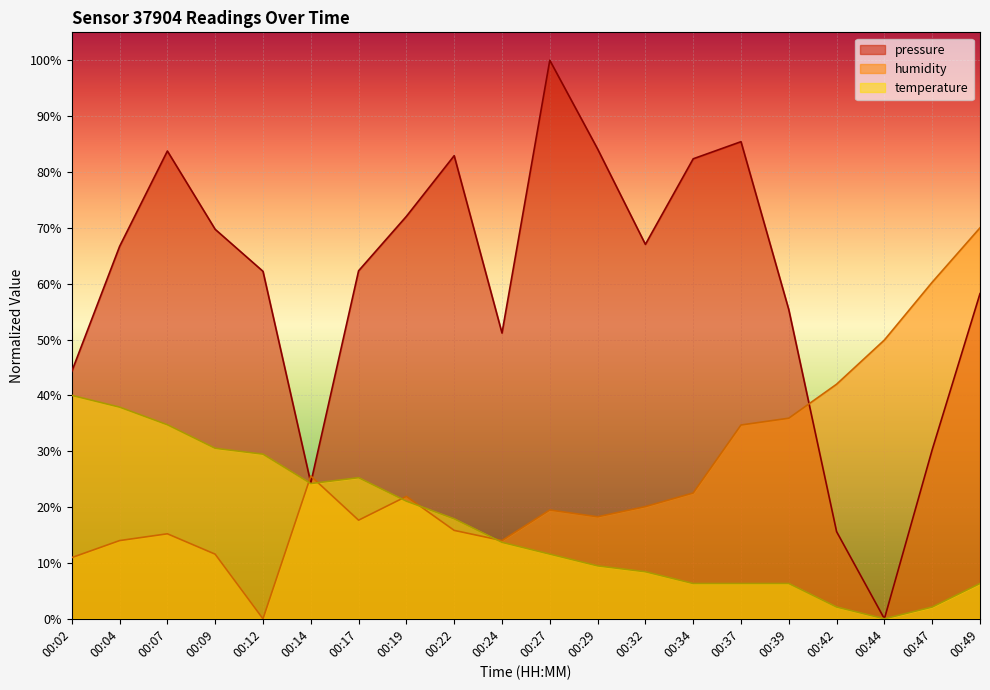

What is the difference between the maximum and minimum values in the pressure series?

1.0